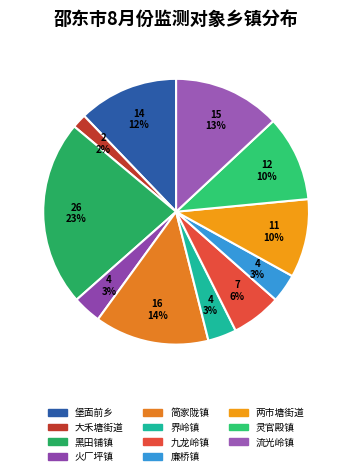

Which category has the biggest portion of the pie?

黑田铺镇